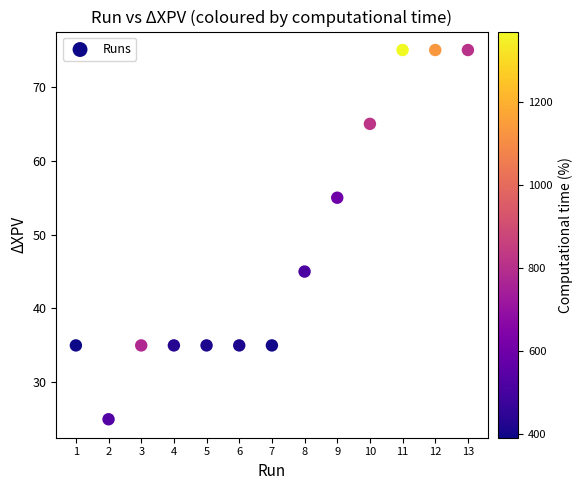

What is the range of Y values (max minus min)?

50